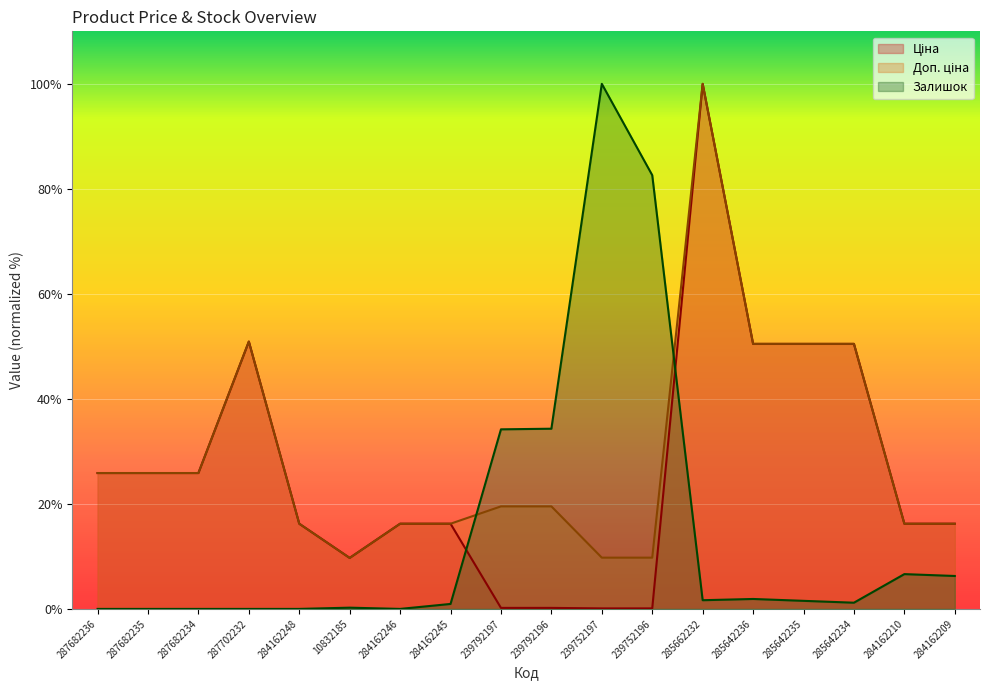

Is it true that Ціна equals 4.5 at 284162246?

False